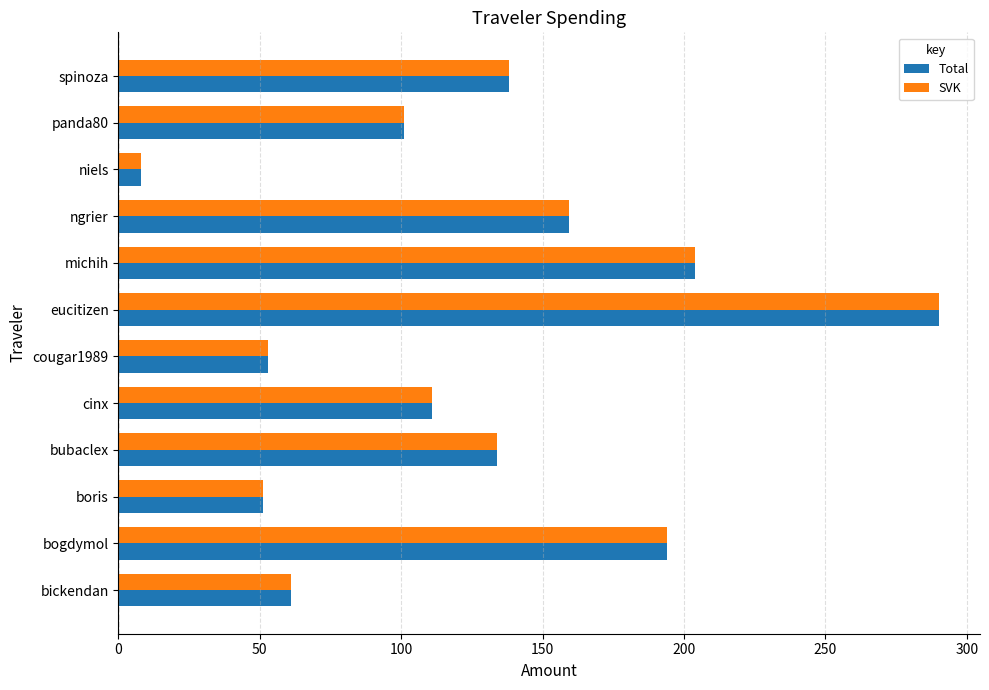

At which category is the sum across all series the highest?

eucitizen